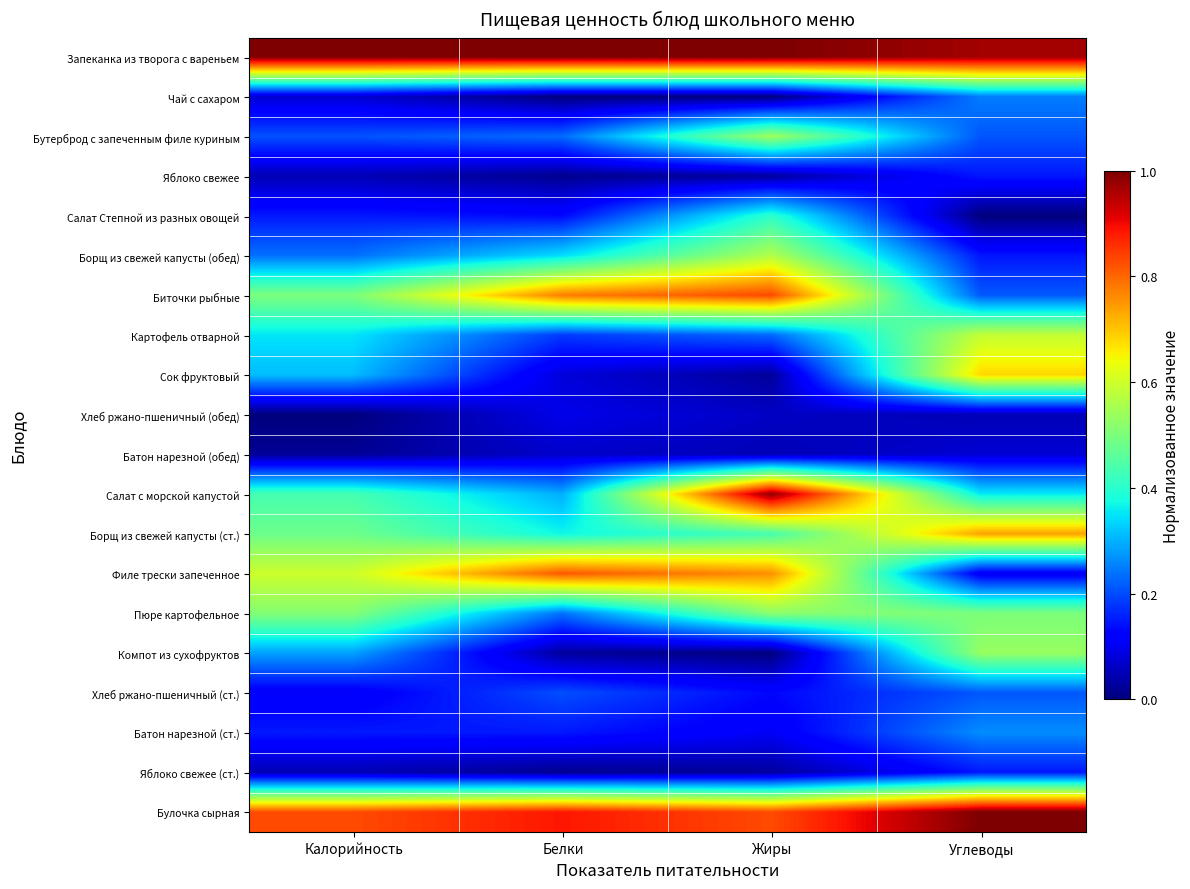

At how many categories does at least one series exceed 0?

4